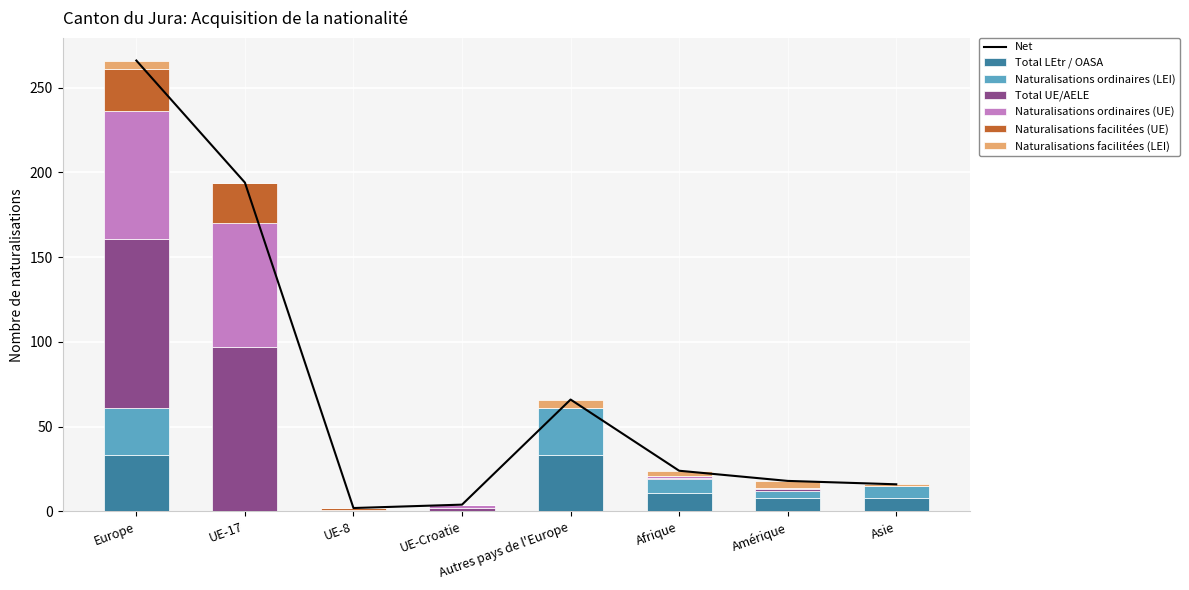

Which category has the highest value in the Total LEtr / OASA series?

Europe